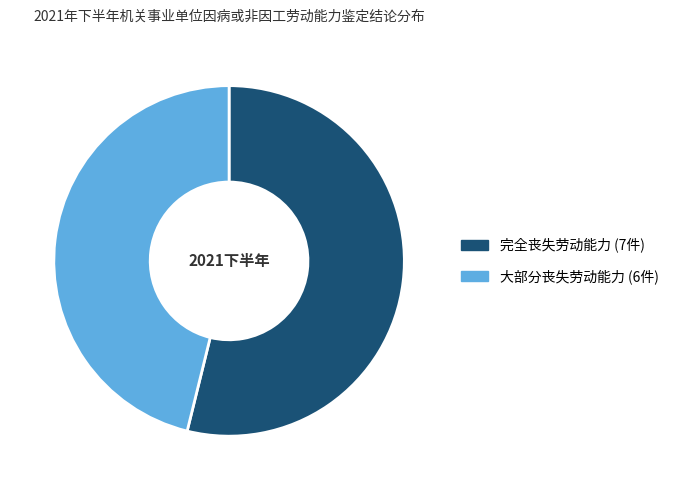

The 大部分丧失劳动能力 slice represents 46% of the pie. True or false?

True